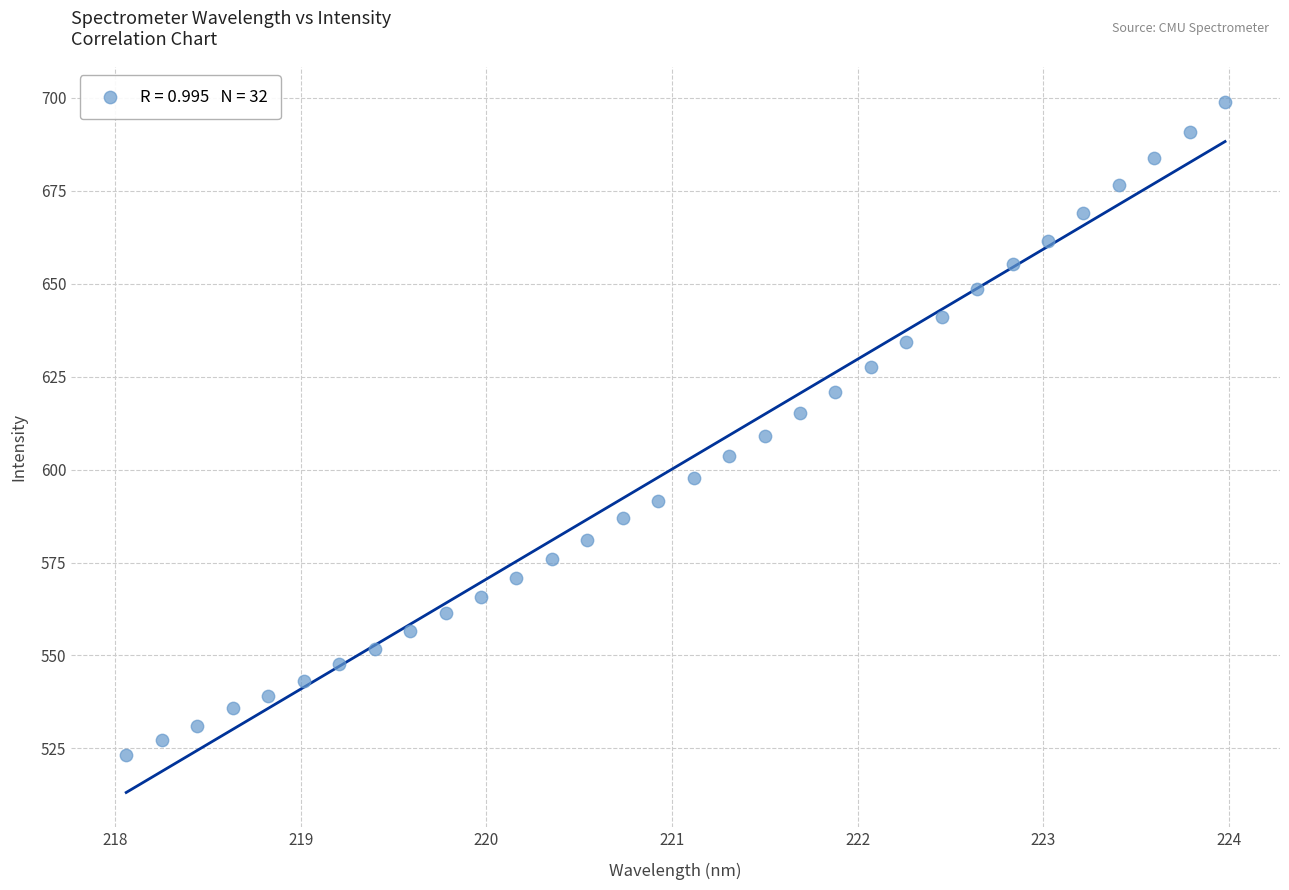

What is the range of Y values (max minus min)?

175.9